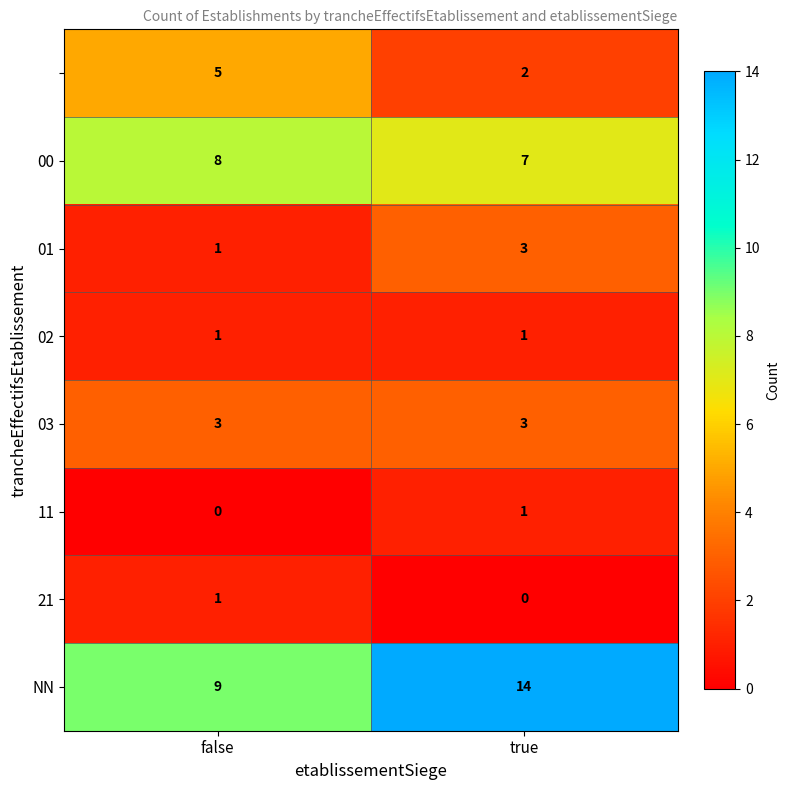

At how many categories does at least one series exceed 12?

1